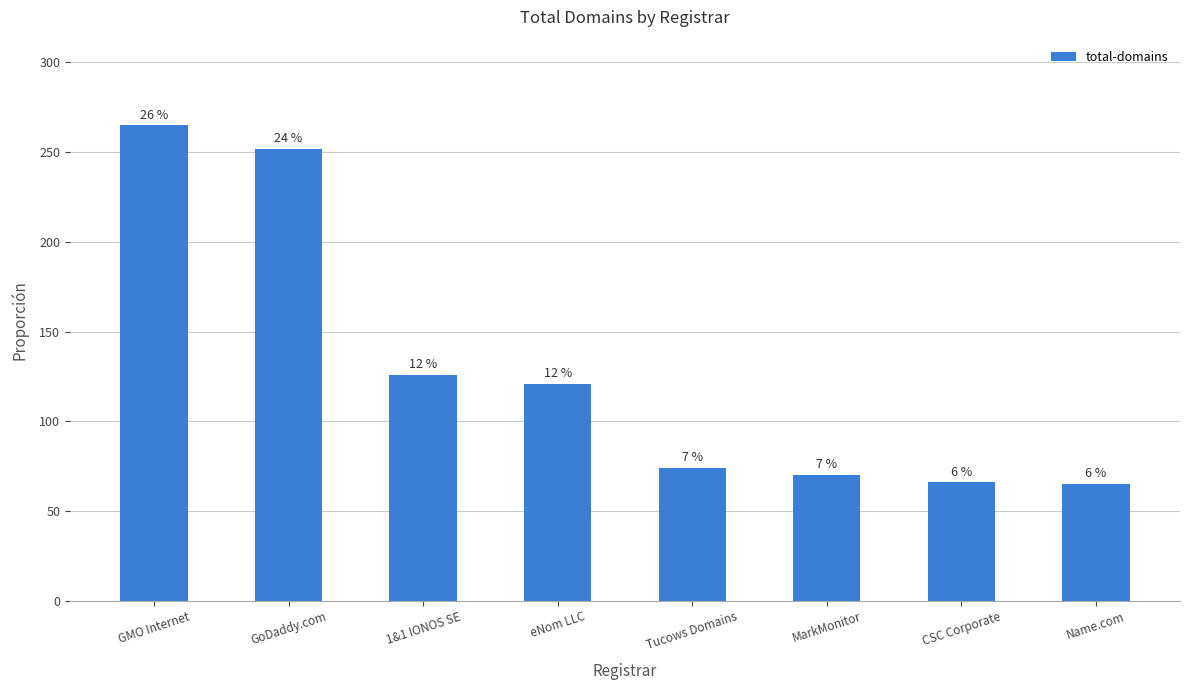

Reading left to right, list all the values displayed in this chart.

GMO Internet=265	GoDaddy.com=252	1&1 IONOS SE=126	eNom LLC=121	Tucows Domains=74	MarkMonitor=70	CSC Corporate=66	Name.com=65